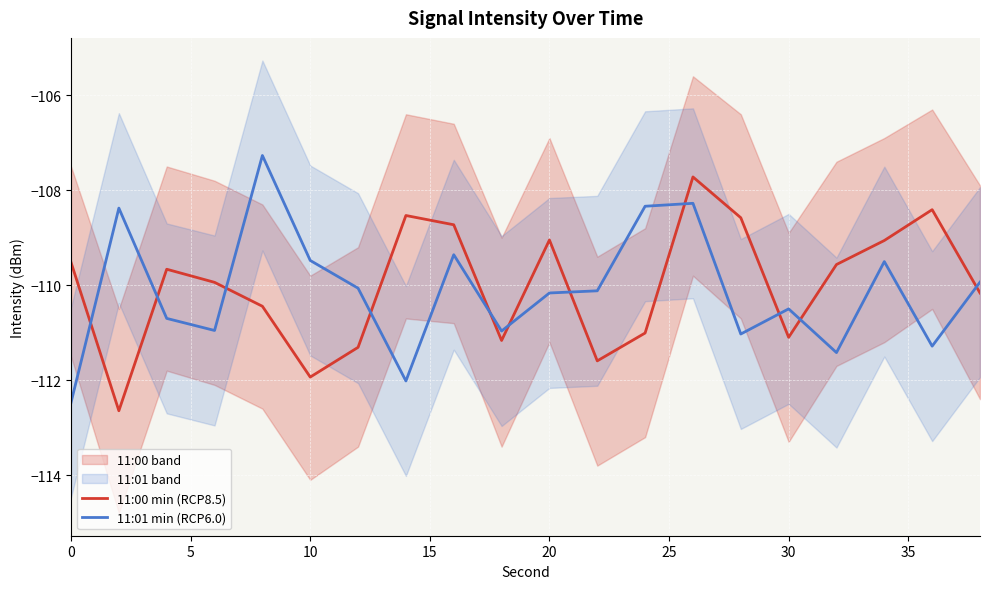

Rank the series by their average value, from highest to lowest.

11:00 min (RCP8.5), 11:01 min (RCP6.0)